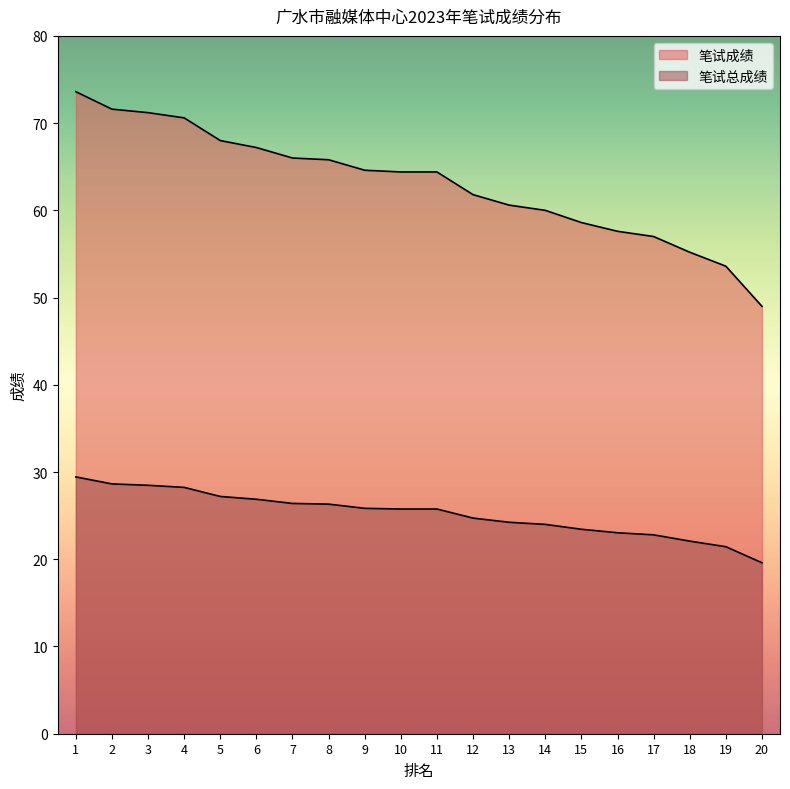

How many values in the 笔试总成绩 series are below 25?

9